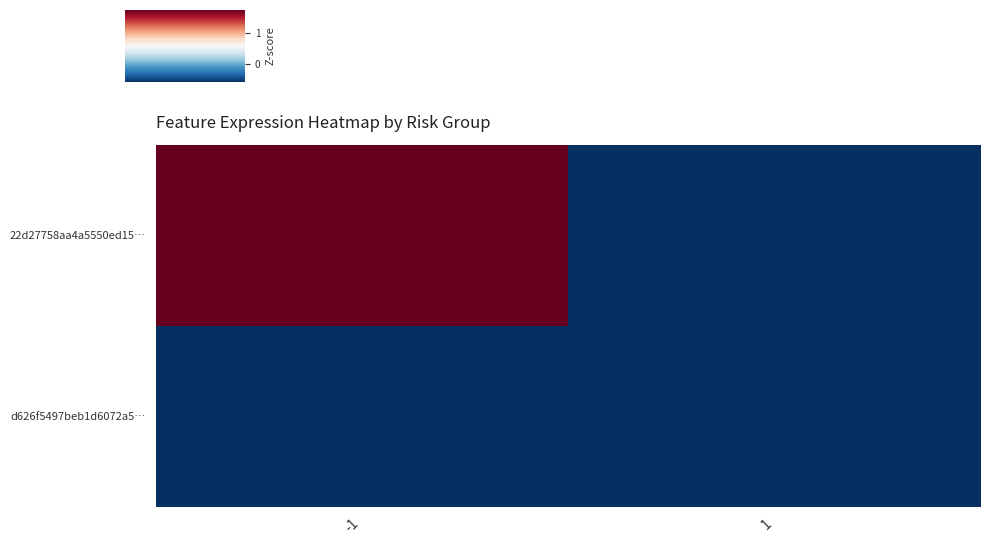

List the series in order of their overall mean, lowest first.

d626f5497beb1d6072a5…, 22d27758aa4a5550ed15…